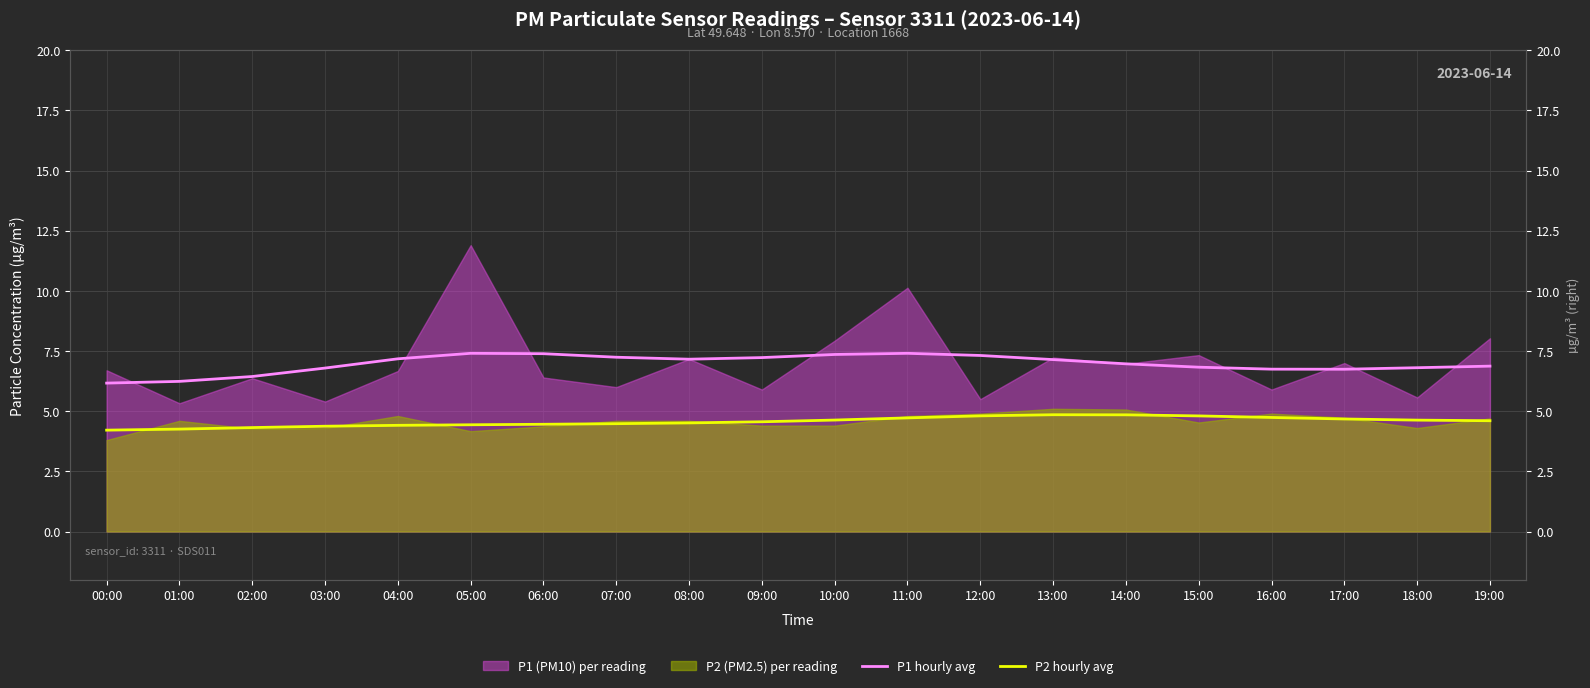

What is the difference between the P1 hourly avg values at 17:00 and 01:00?

0.5